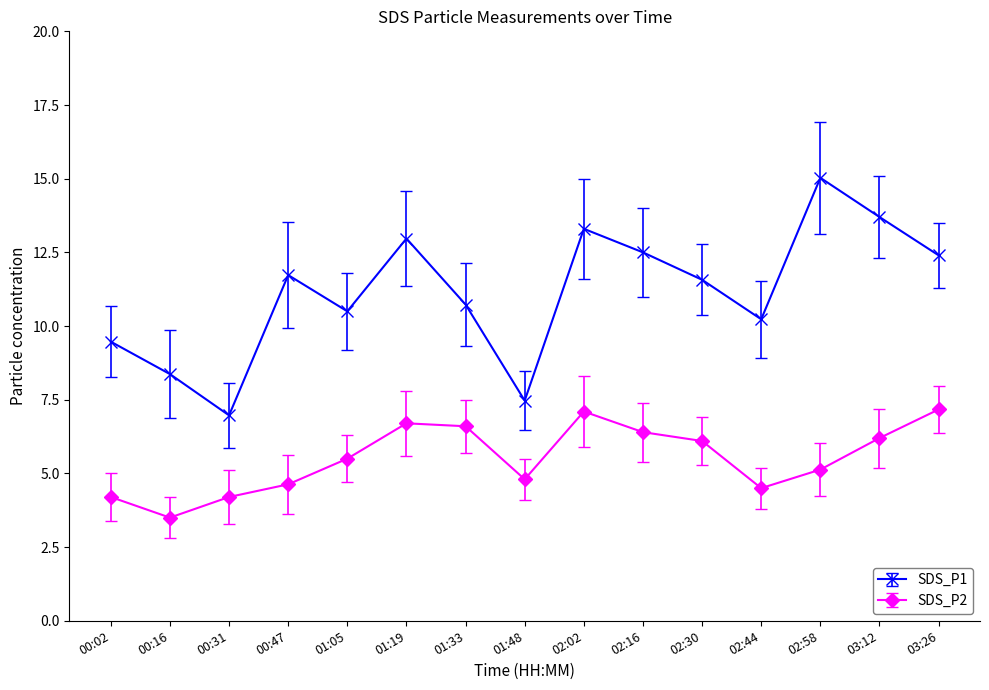

What is the approximate value of SDS_P1 at 02:58?

15.0